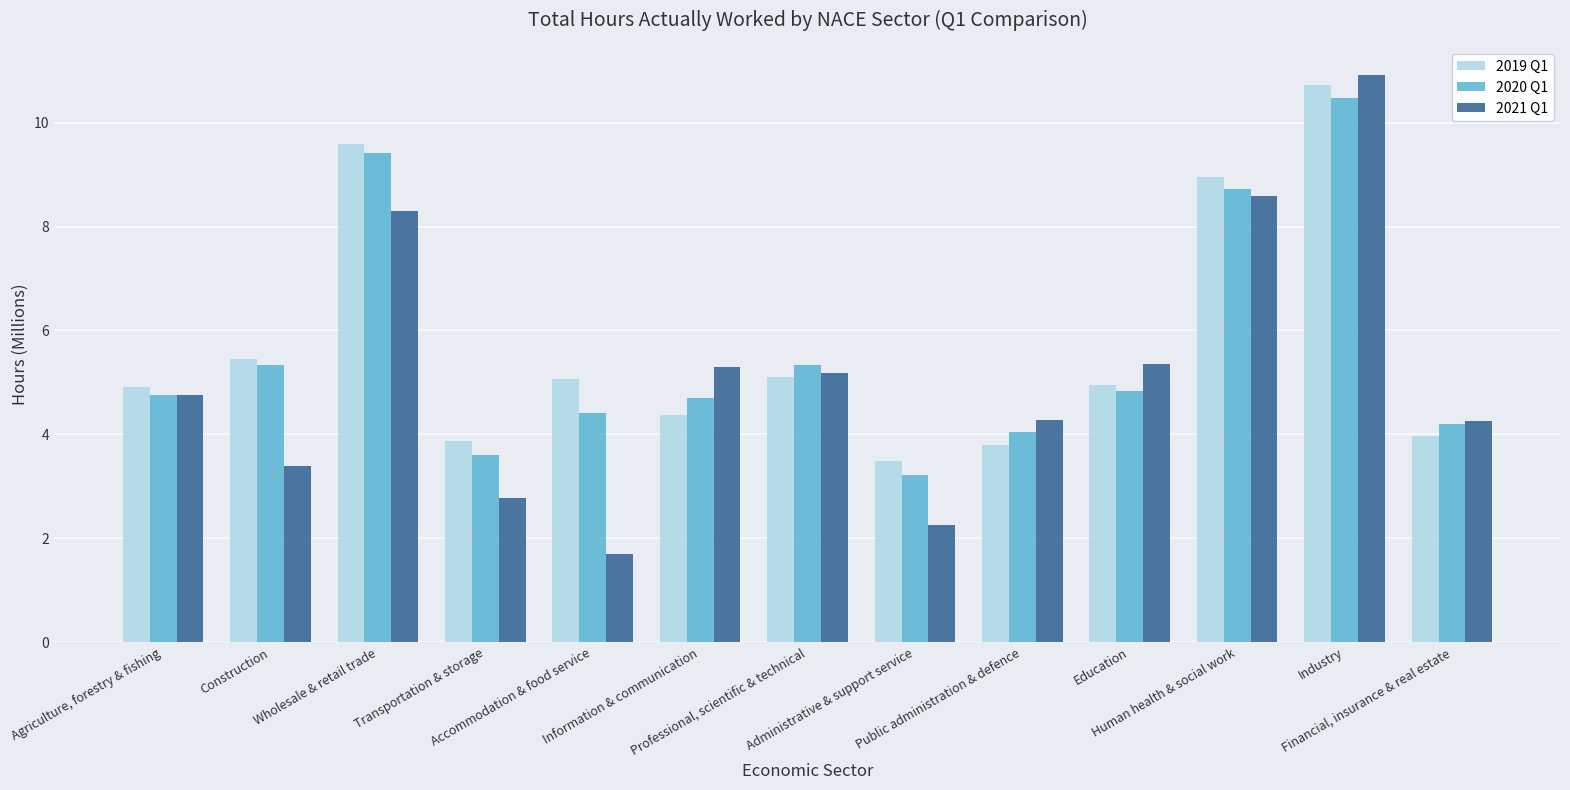

Which label corresponds to the smallest value in the chart?

Accommodation & food service